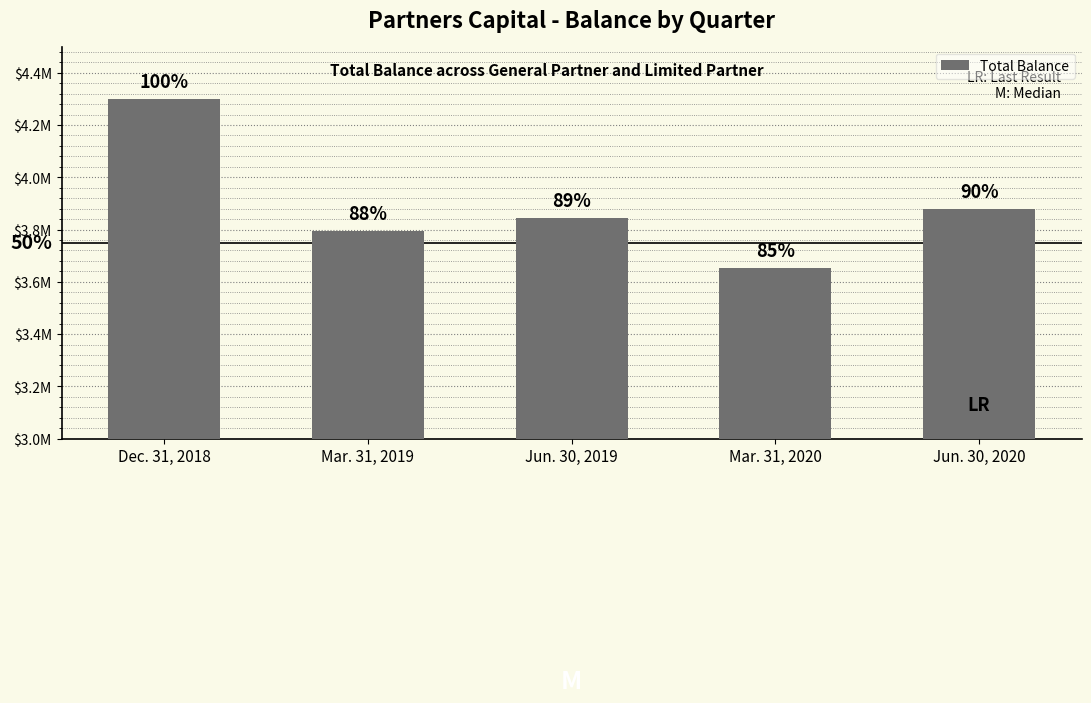

Rank the categories by value from lowest to highest.

Mar. 31, 2020, Mar. 31, 2019, Jun. 30, 2019, Jun. 30, 2020, Dec. 31, 2018